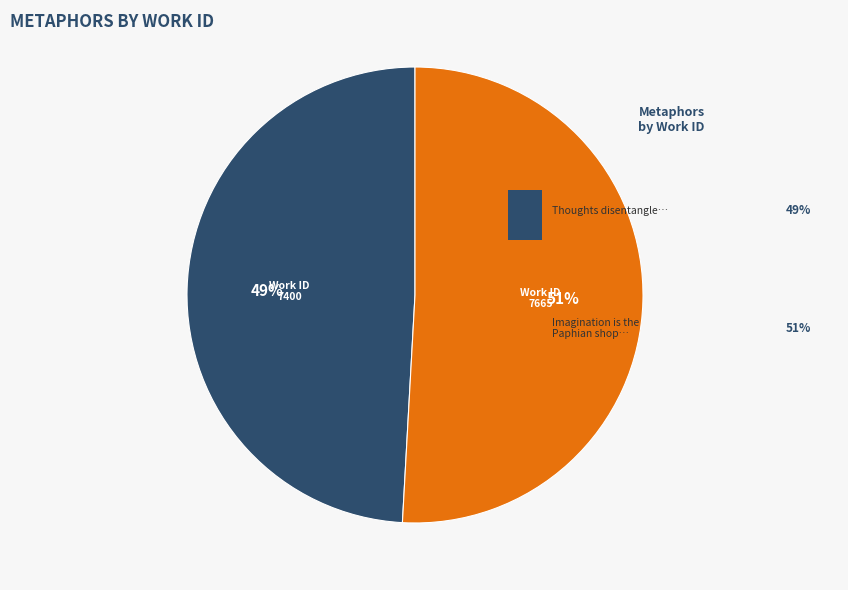

To the nearest percent, what is the average slice percentage?

50%